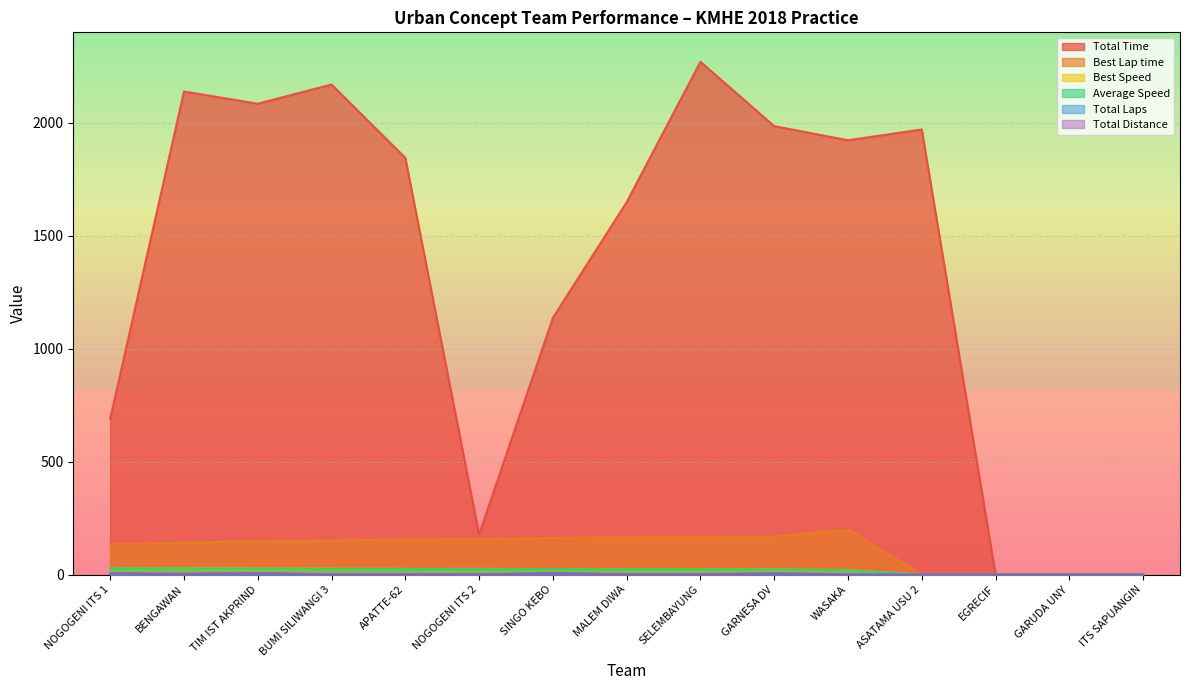

Where is Total Time nearest to the value 1134?

SINGO KEBO